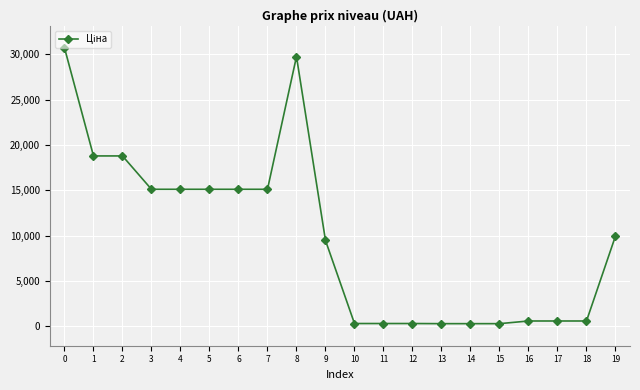

What is the maximum value shown in the chart?

30717.1